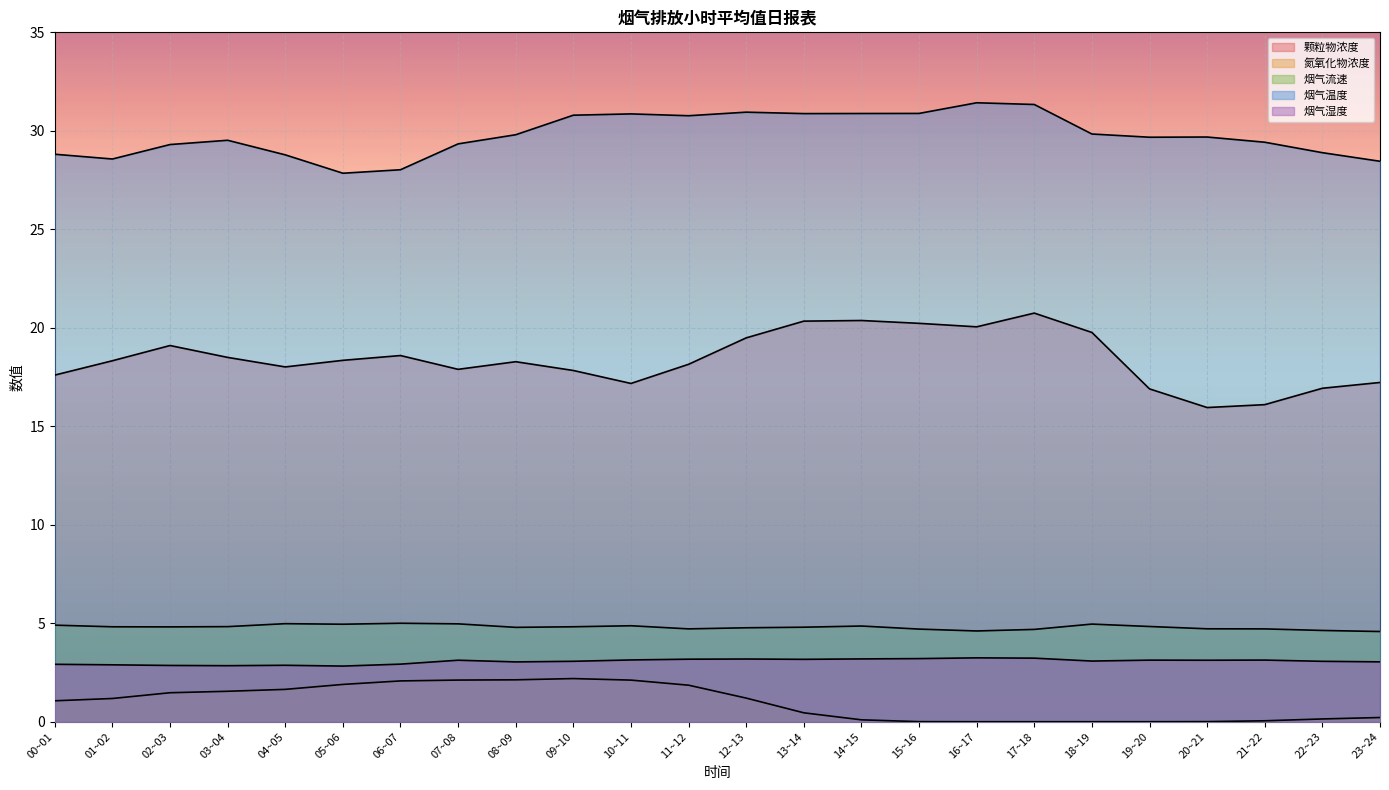

Does the chart display data point markers on the line(s)?

No